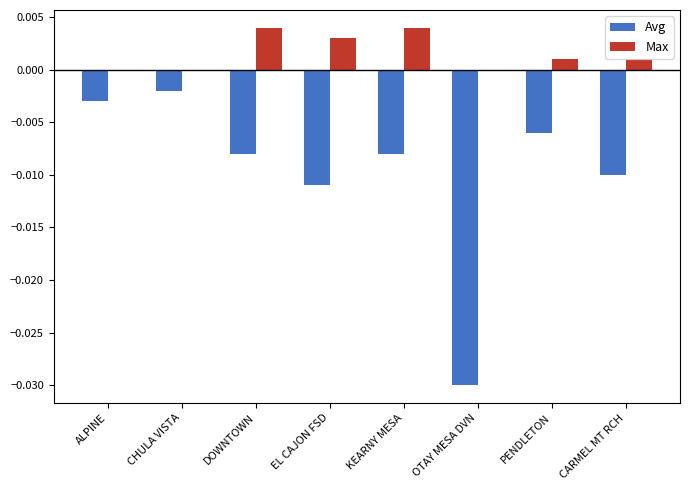

True or false: Avg has a value of -0.0 at EL CAJON FSD.

True